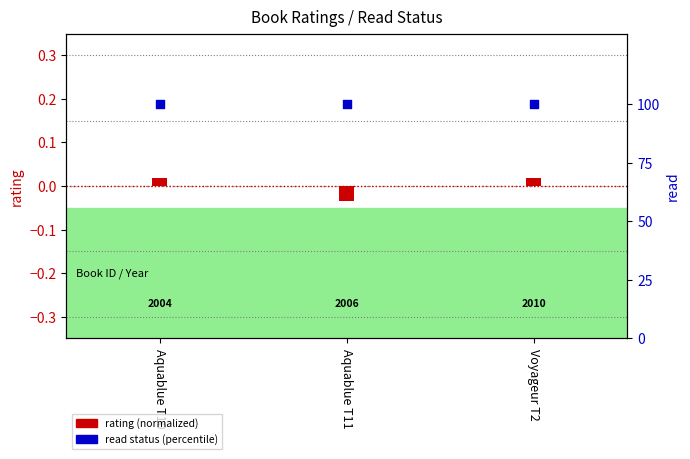

At how many categories does at least one series exceed 25?

3